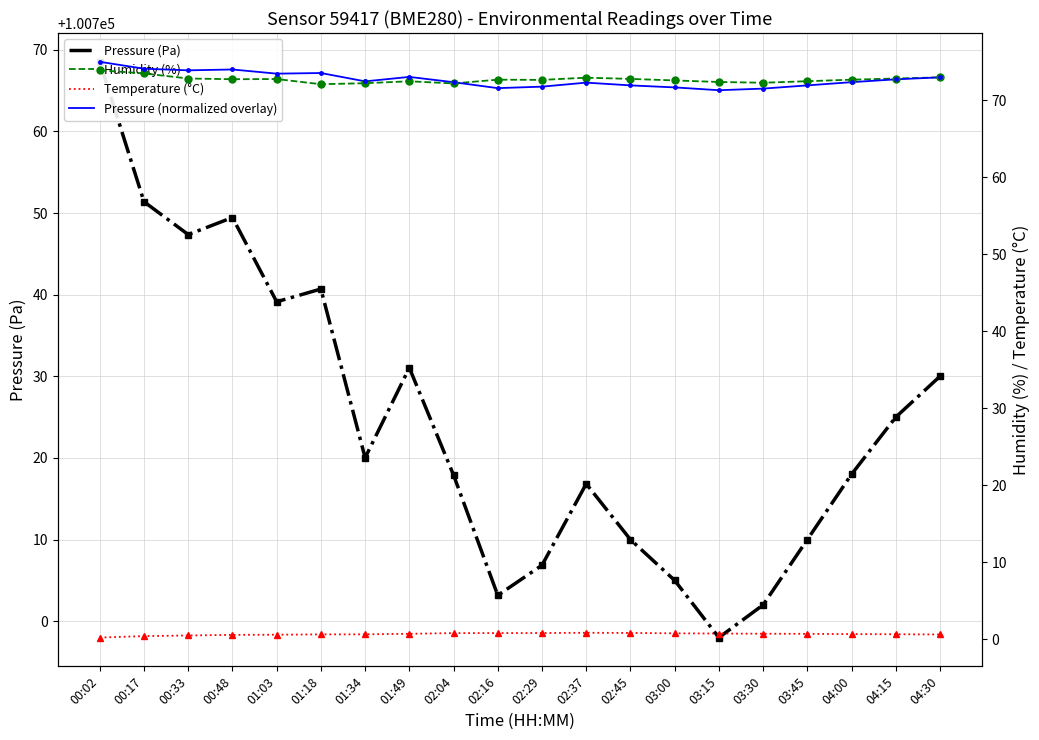

List the series in order of their peak value, highest first.

Pressure (Pa), Pressure (normalized overlay), Humidity (%), Temperature (°C)